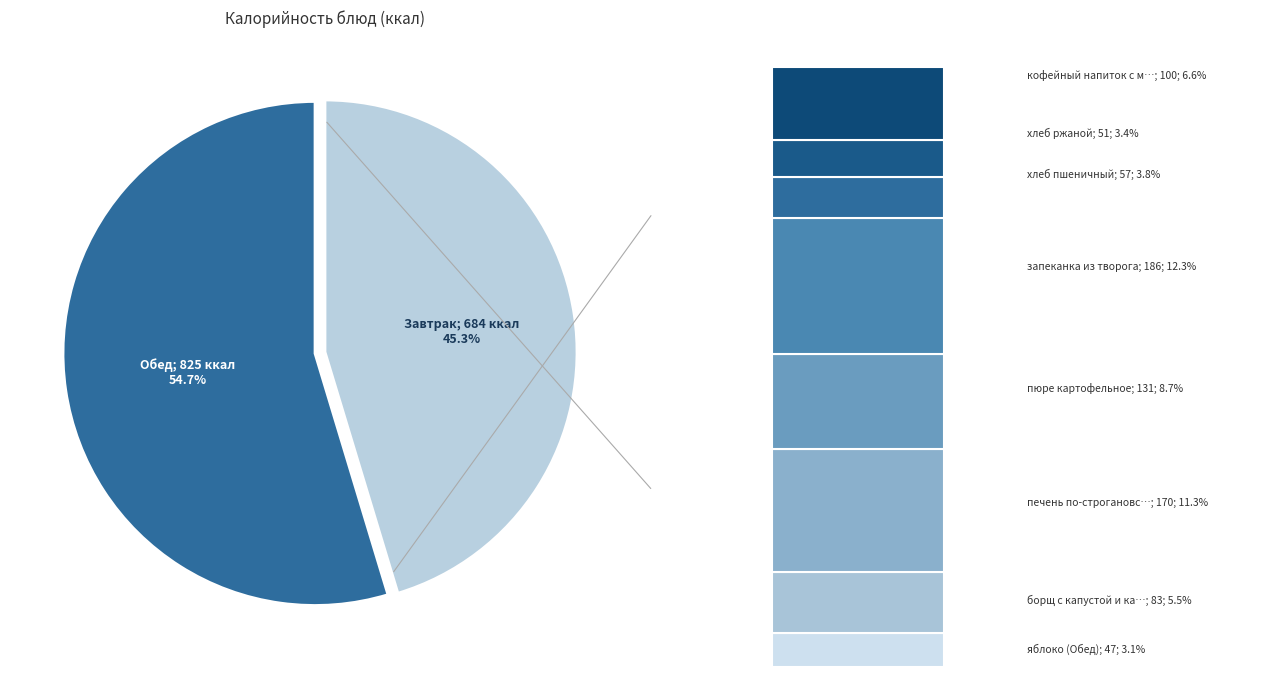

To the nearest percent, what portion does запеканка из творога represent?

12%